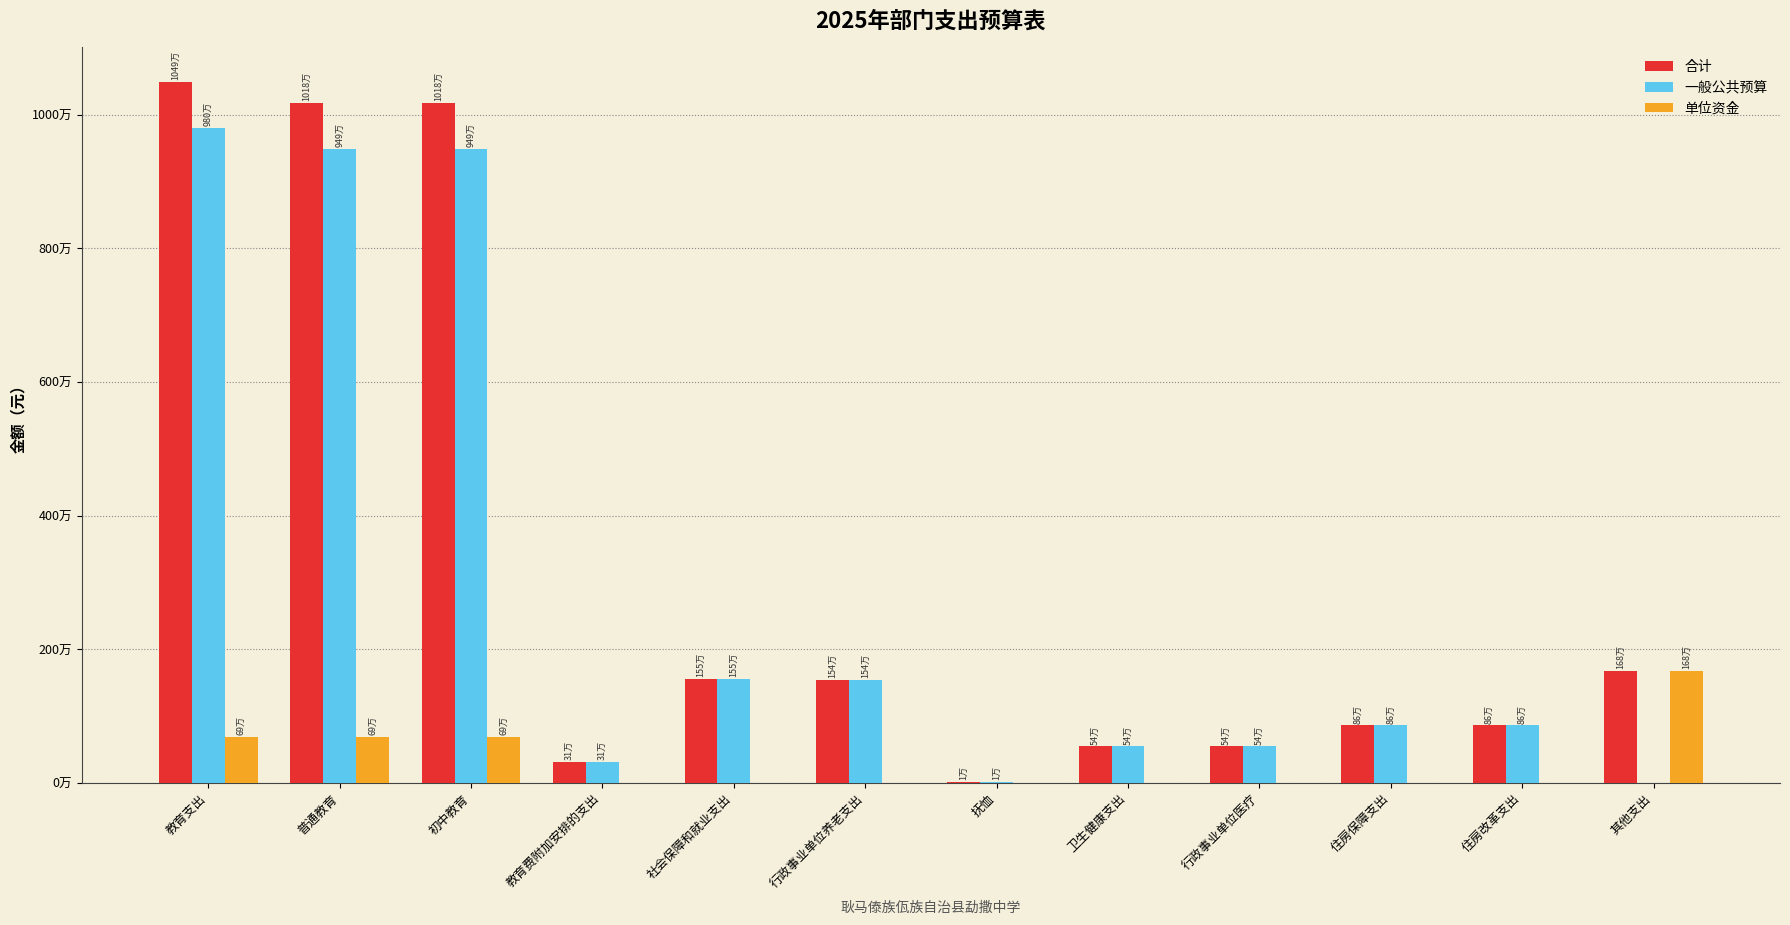

Count the 单位资金 values in the range 0 to 688000.

11